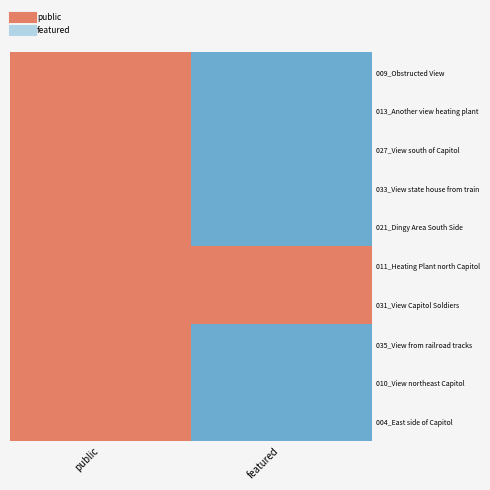

Reading right to left, extract all data points from this chart.

009_Obstructed View: featured=0	public=1
013_Another view heating plant: featured=0	public=1
027_View south of Capitol: featured=0	public=1
033_View state house from train: featured=0	public=1
021_Dingy Area South Side: featured=0	public=1
011_Heating Plant north Capitol: featured=1	public=1
031_View Capitol Soldiers: featured=1	public=1
035_View from railroad tracks: featured=0	public=1
010_View northeast Capitol: featured=0	public=1
004_East side of Capitol: featured=0	public=1